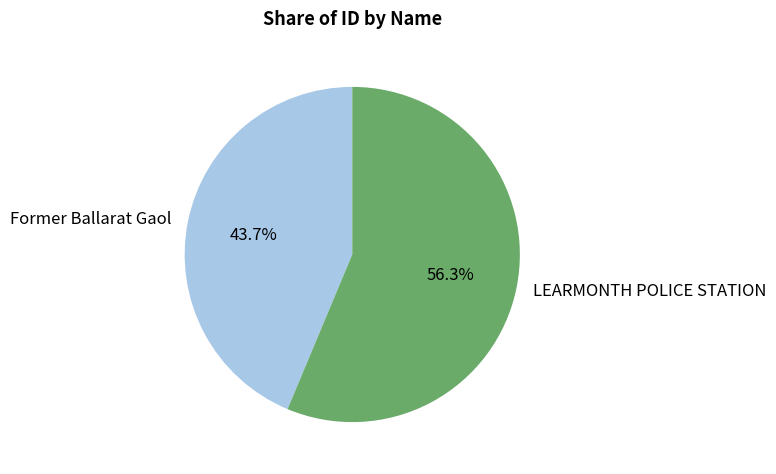

Is the sum of LEARMONTH POLICE STATION and Former Ballarat Gaol greater than half?

Yes